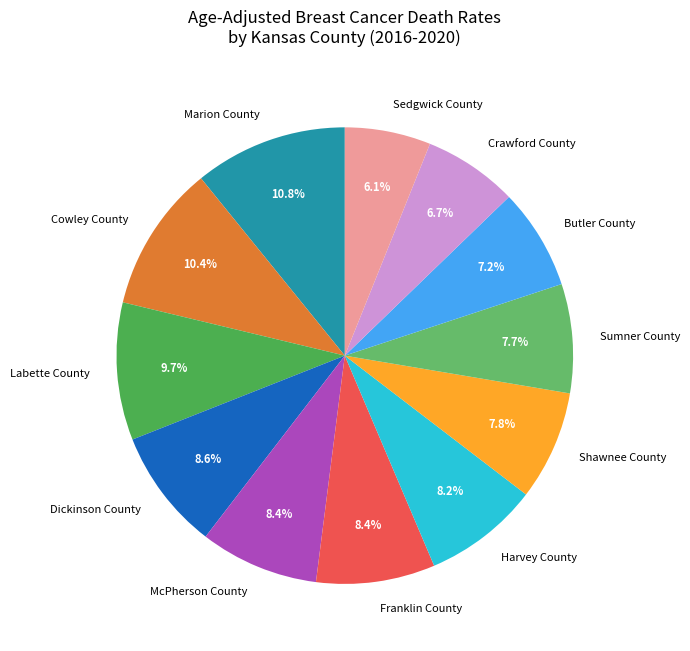

Is there a majority slice in this chart?

No